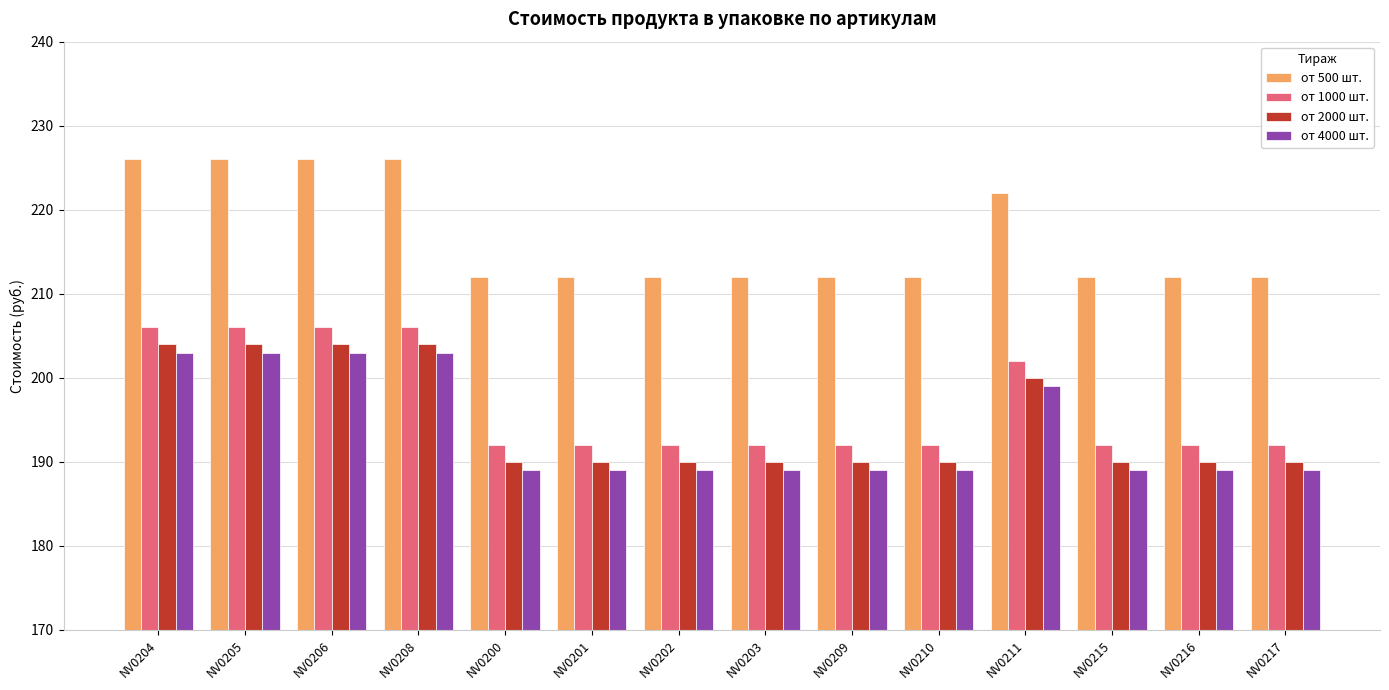

The value of от 500 шт. at NV0205 is 391. True or false?

False